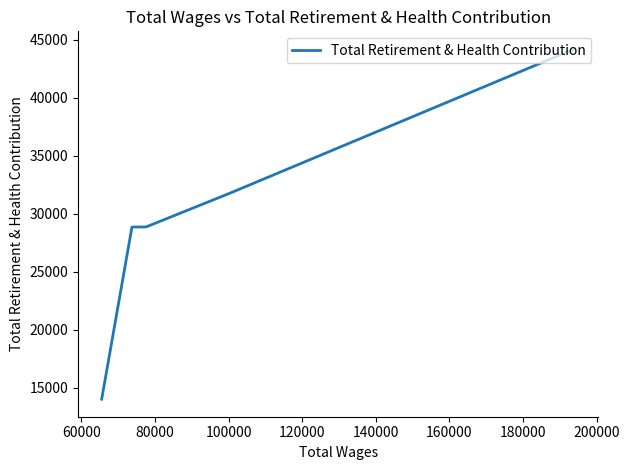

Count the number of categories in the chart.

5